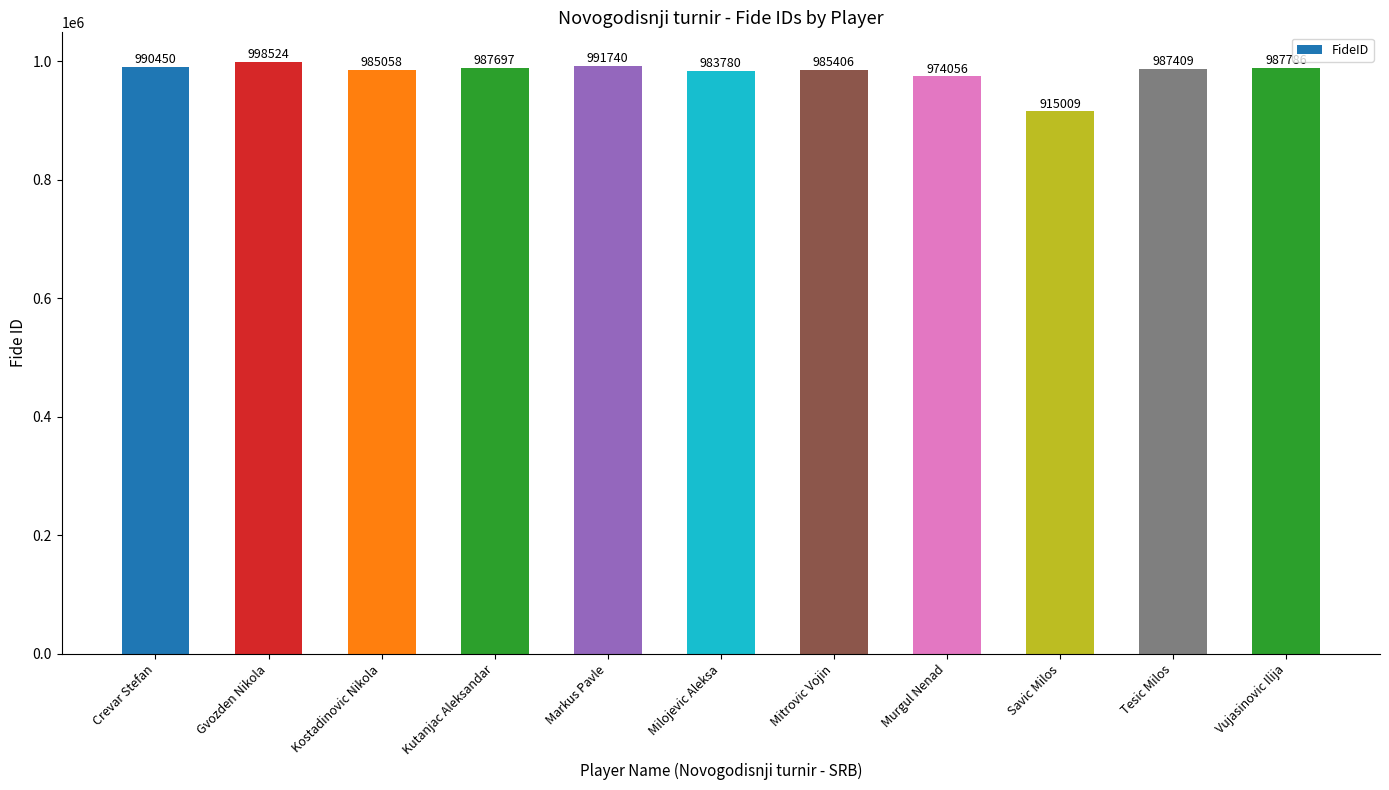

What is the difference between the values at Mitrovic Vojin and Milojevic Aleksa?

1626